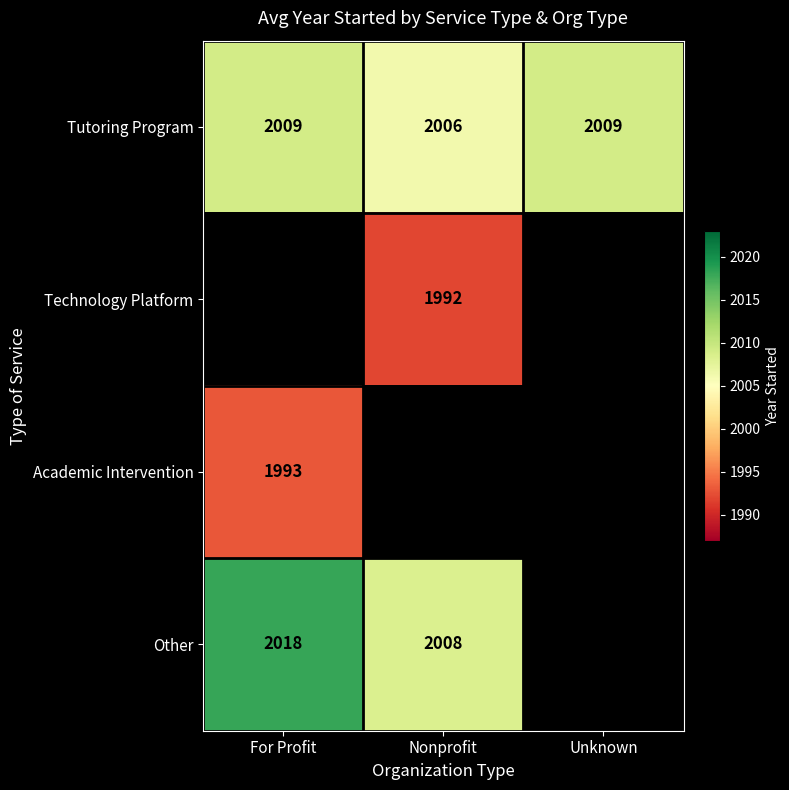

What is the minimum value for Tutoring Program?

2006